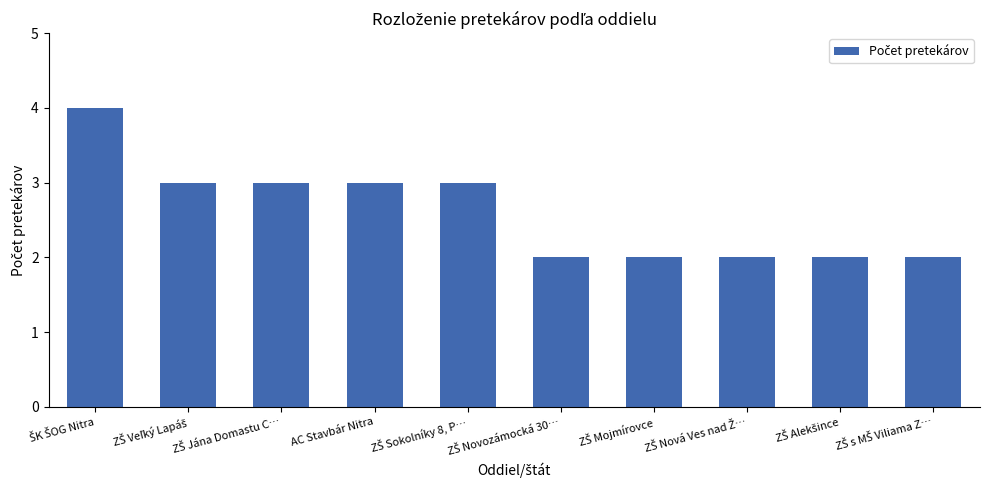

What is the label of the 7th bar from the right?

AC Stavbár Nitra